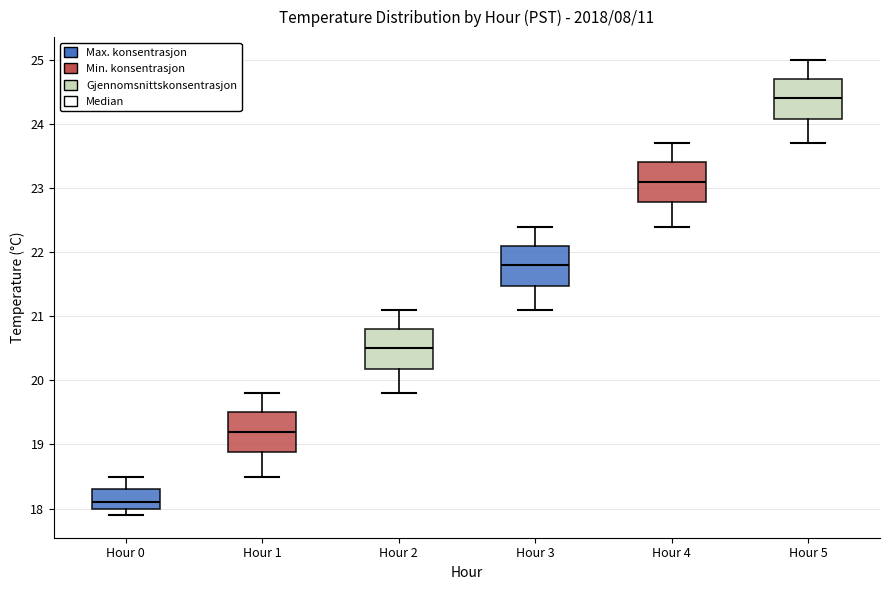

Reading left to right, transcribe this box plot: for each box, give where its median line is, the range the box spans, and where its two whiskers end, as read against the y-axis. The values are not printed on the chart, so give them approximately, as read against the axis.

Hour 0: median 18.1, box 18.0 to 18.3, whiskers 17.9 to 18.5
Hour 1: median 19.2, box 18.9 to 19.5, whiskers 18.5 to 19.8
Hour 2: median 20.5, box 20.2 to 20.8, whiskers 19.8 to 21.1
Hour 3: median 21.8, box 21.5 to 22.1, whiskers 21.1 to 22.4
Hour 4: median 23.1, box 22.8 to 23.4, whiskers 22.4 to 23.7
Hour 5: median 24.4, box 24.1 to 24.7, whiskers 23.7 to 25.0